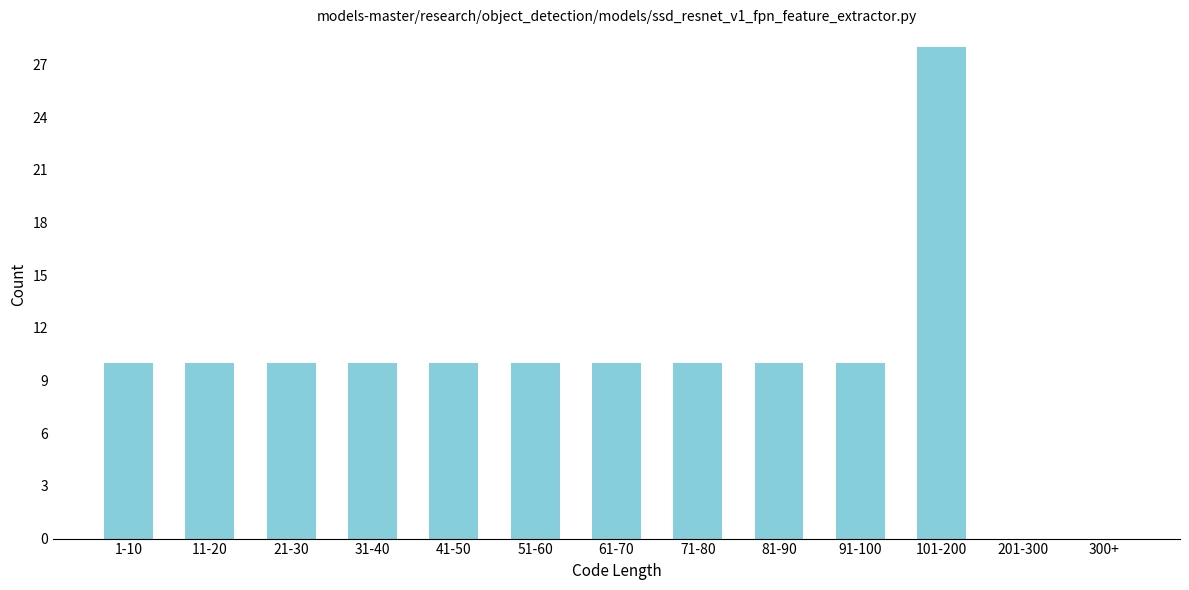

Reading left to right, list all the values displayed in this chart.

1-10=10	11-20=10	21-30=10	31-40=10	41-50=10	51-60=10	61-70=10	71-80=10	81-90=10	91-100=10	101-200=28	201-300=0	300+=0